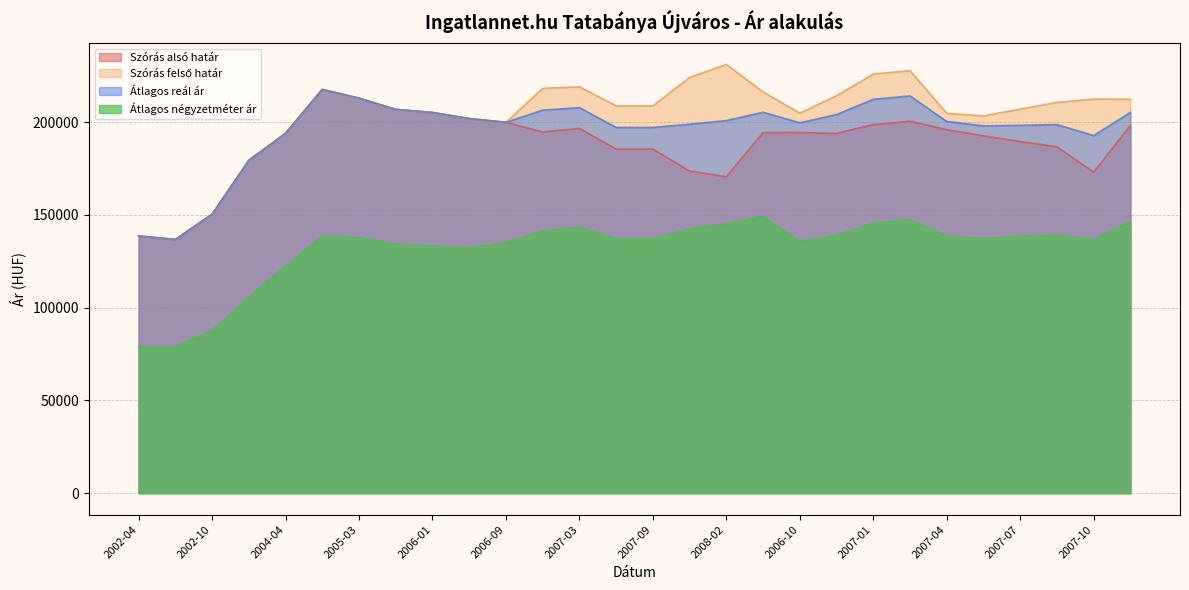

True or false: Átlagos reál ár and Szórás alsó határ intersect in this chart.

False